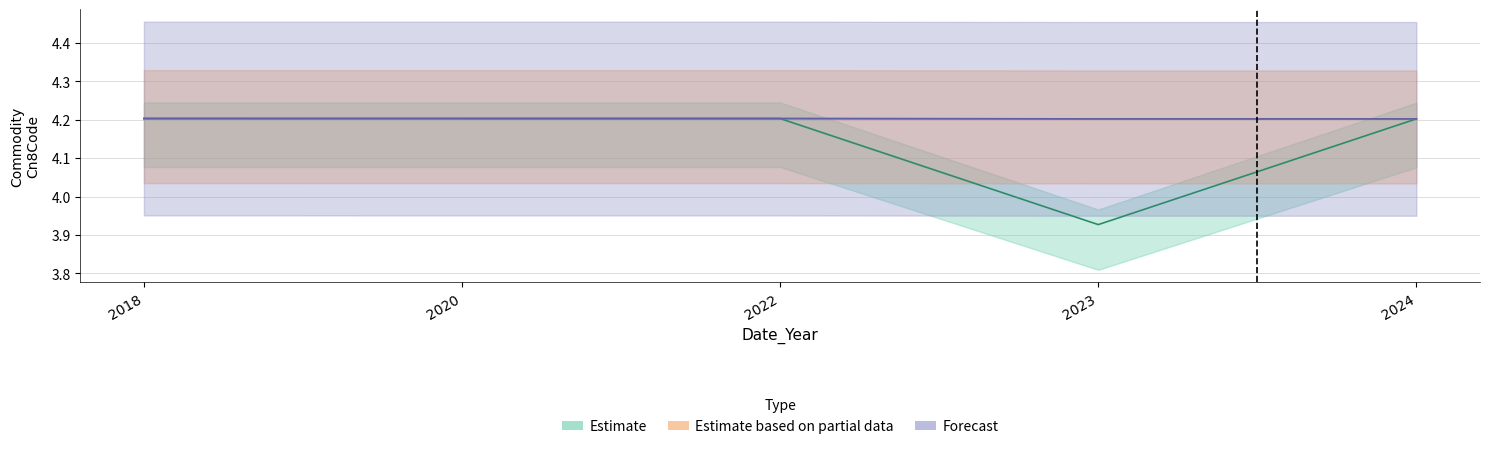

True or false: Forecast and Estimate based on partial data intersect in this chart.

False